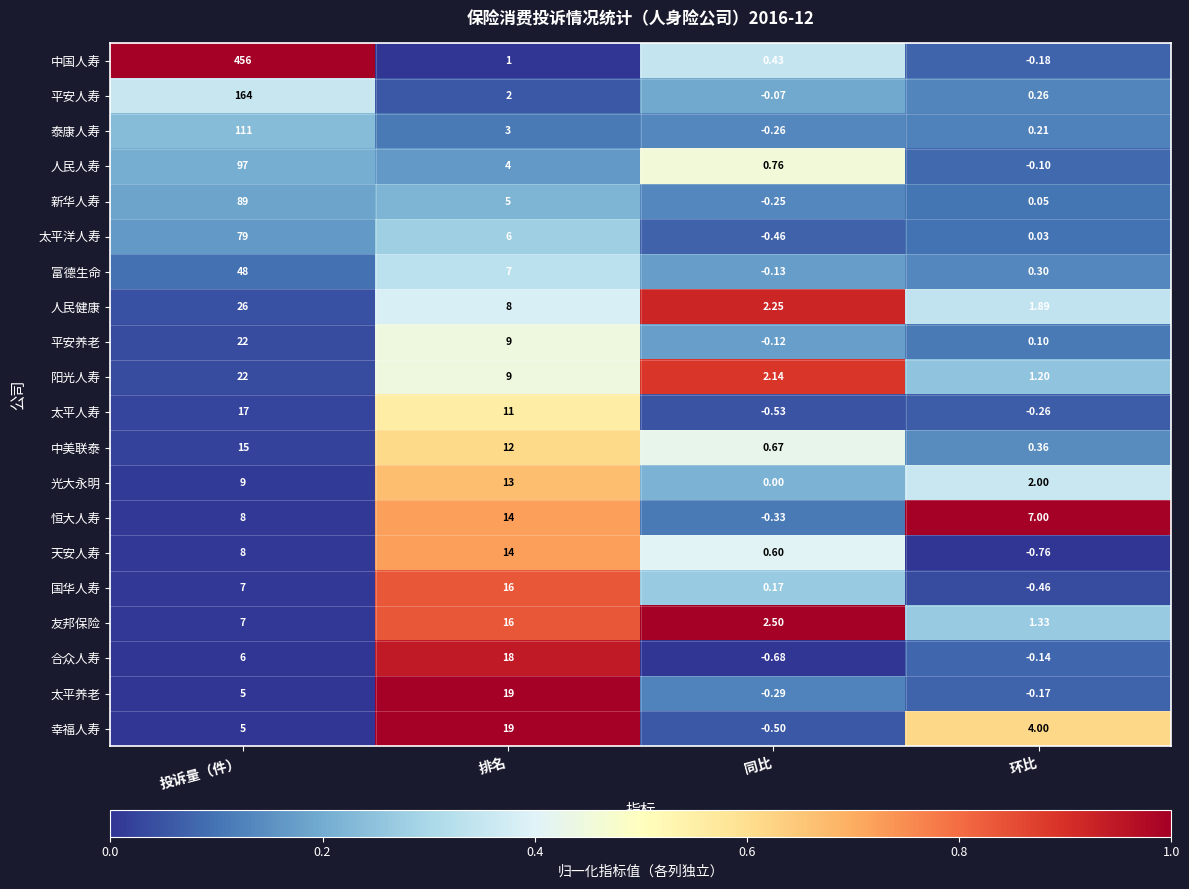

Which series changed the most between 投诉量（件） and 排名?

中国人寿